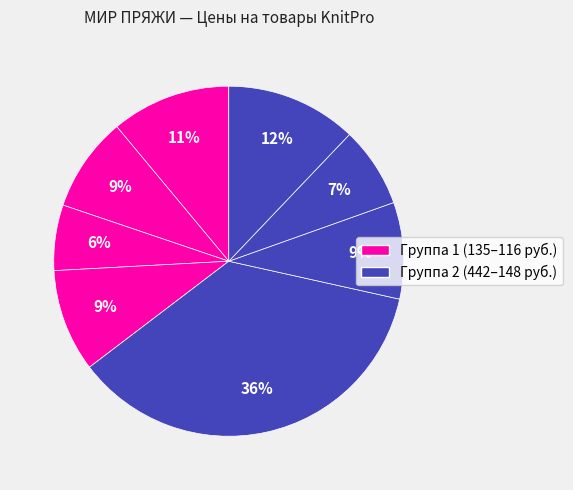

How many slices are in this pie chart?

8